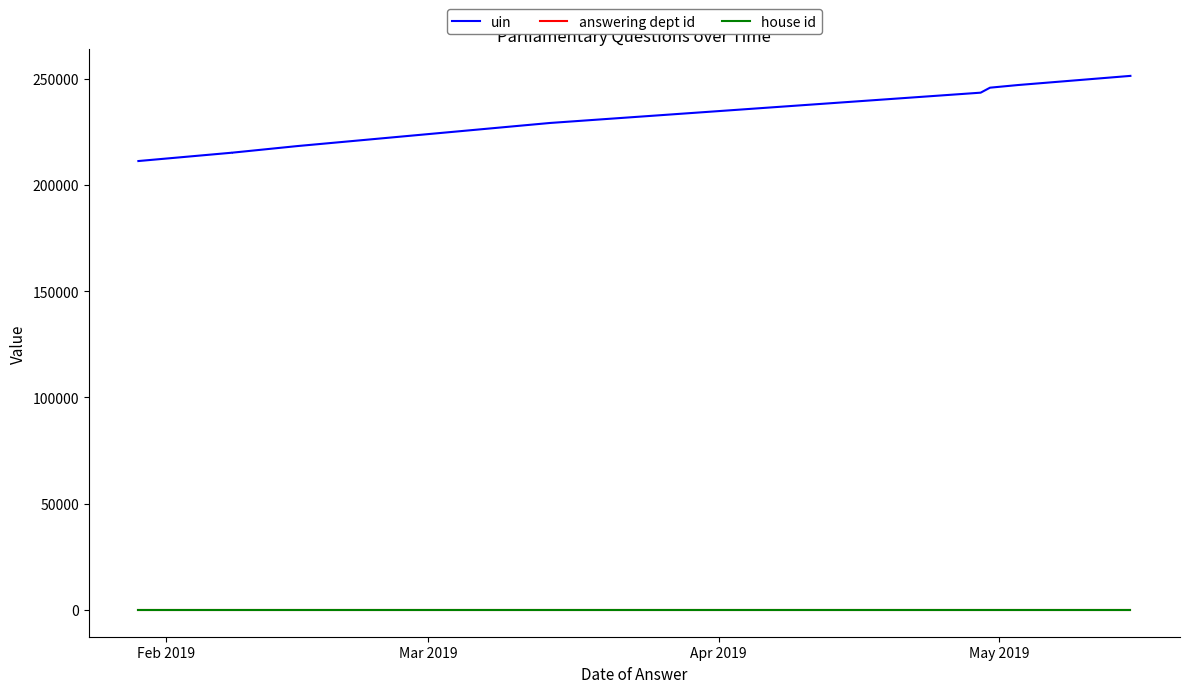

What is the smallest value displayed?

1